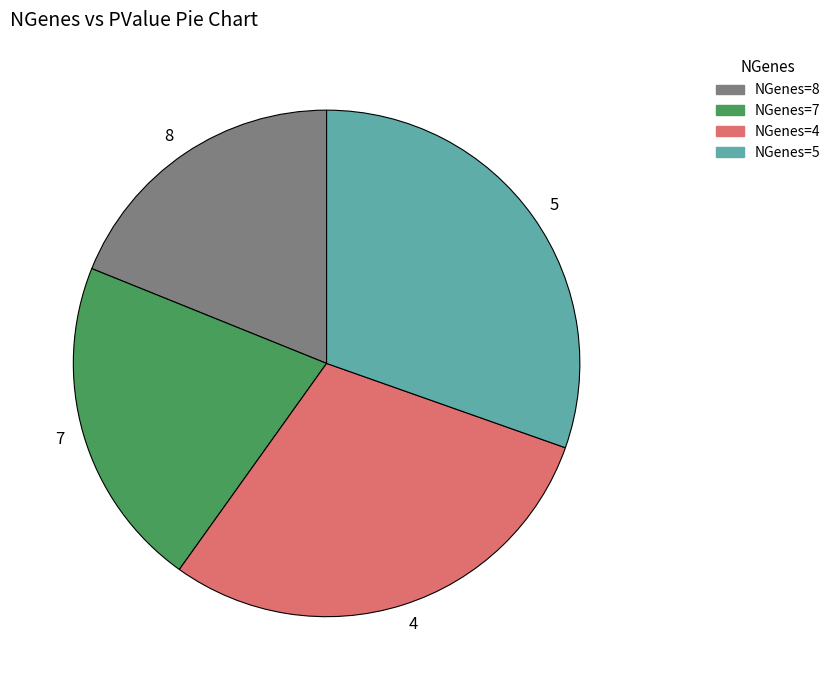

Is it true that 8 is 19% of the pie?

True